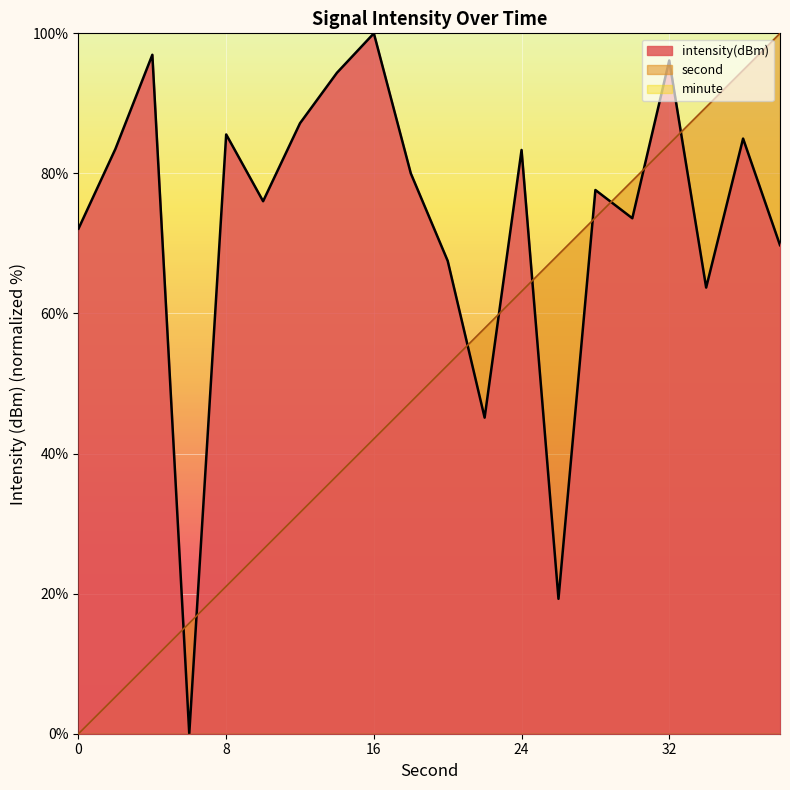

Reading right to left, what are all the values shown in this chart?

second: 100.0	94.7	89.5	84.2	78.9	73.7	68.4	63.2	57.9	52.6	47.4	42.1	36.8	31.6	26.3	21.1	15.8	10.5	5.3	0.0
intensity: 69.8	85.0	63.7	96.1	73.6	77.6	19.3	83.3	45.1	67.5	80.0	100.0	94.4	87.2	76.0	85.6	0.0	96.9	83.5	72.1